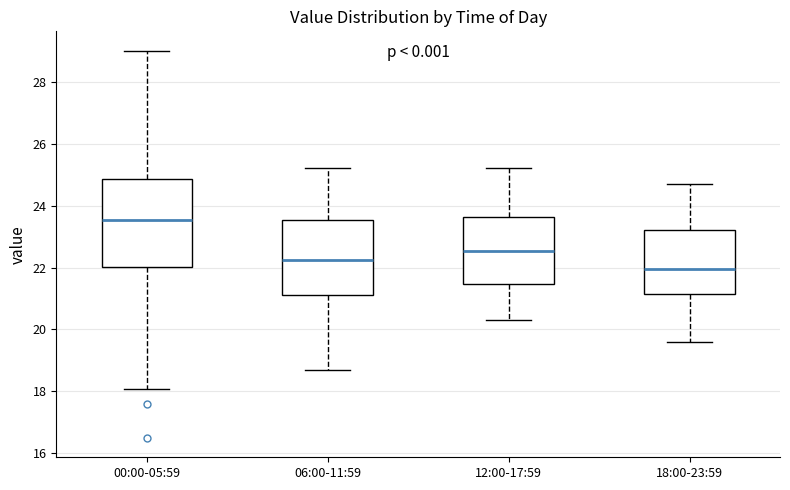

Which box's median line is the highest?

00:00-05:59